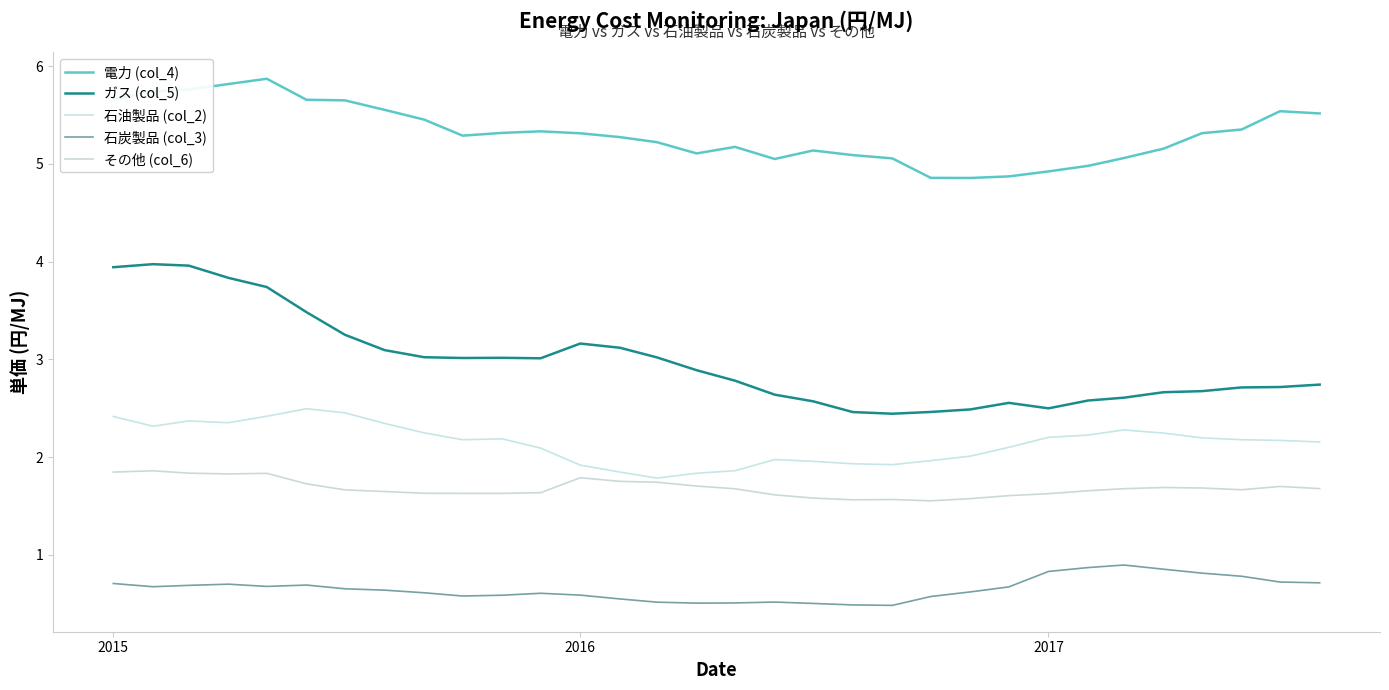

Does the chart have visible grid lines?

No